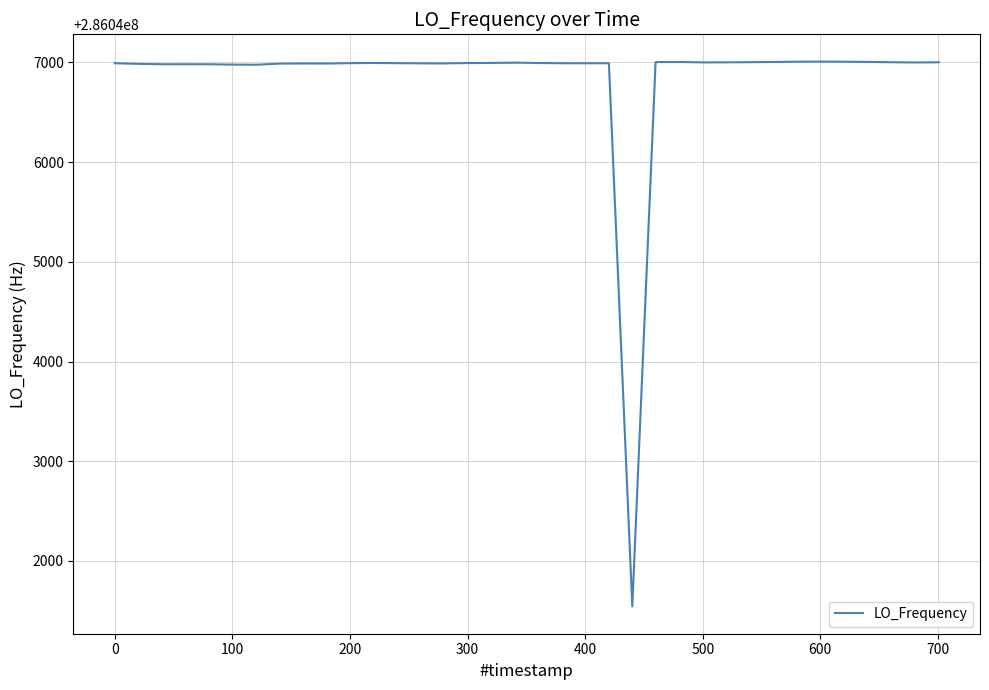

What is the difference between the maximum and minimum values?

5465.6